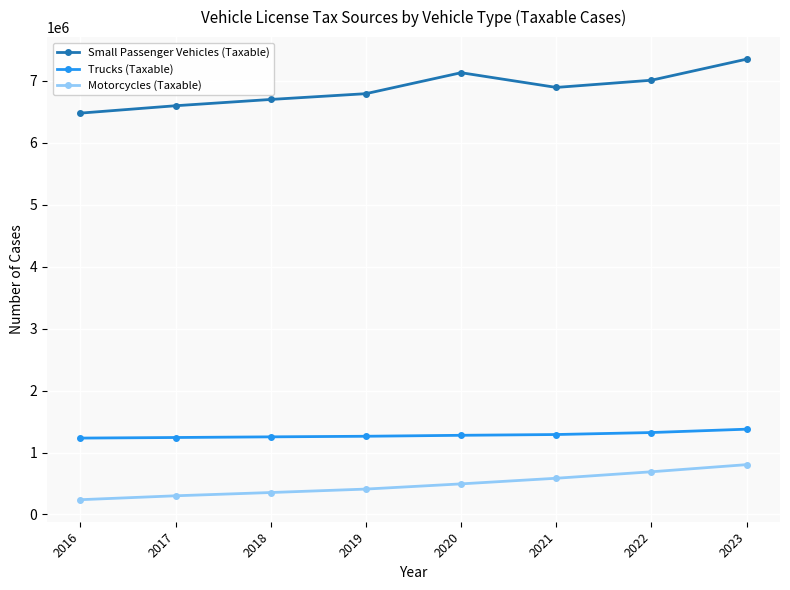

The value of Small Passenger Vehicles (Taxable) at 2019 is 2106888. True or false?

False